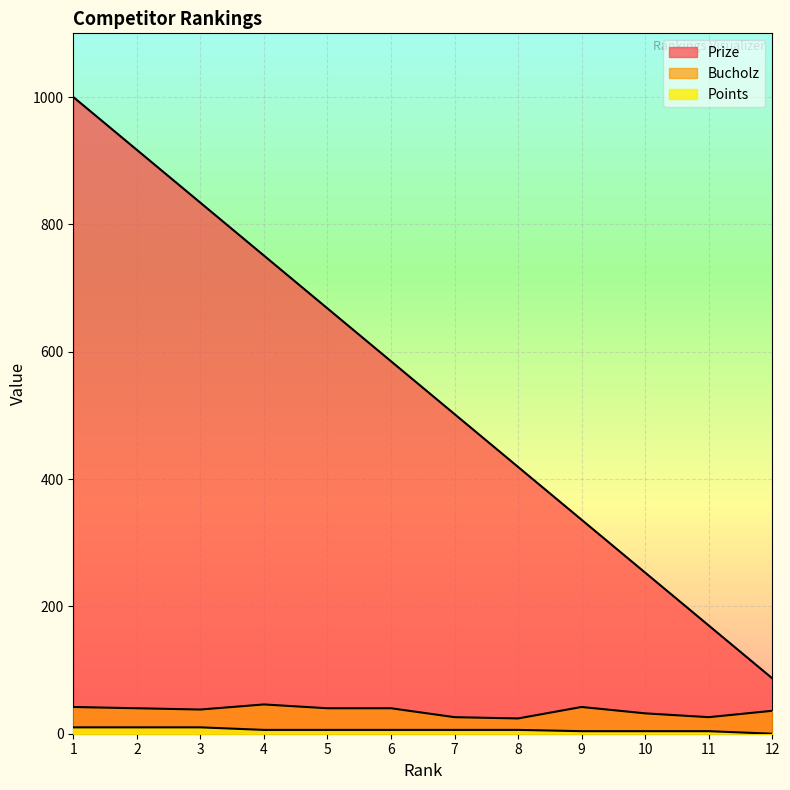

What is the total value across all series at 11?

200